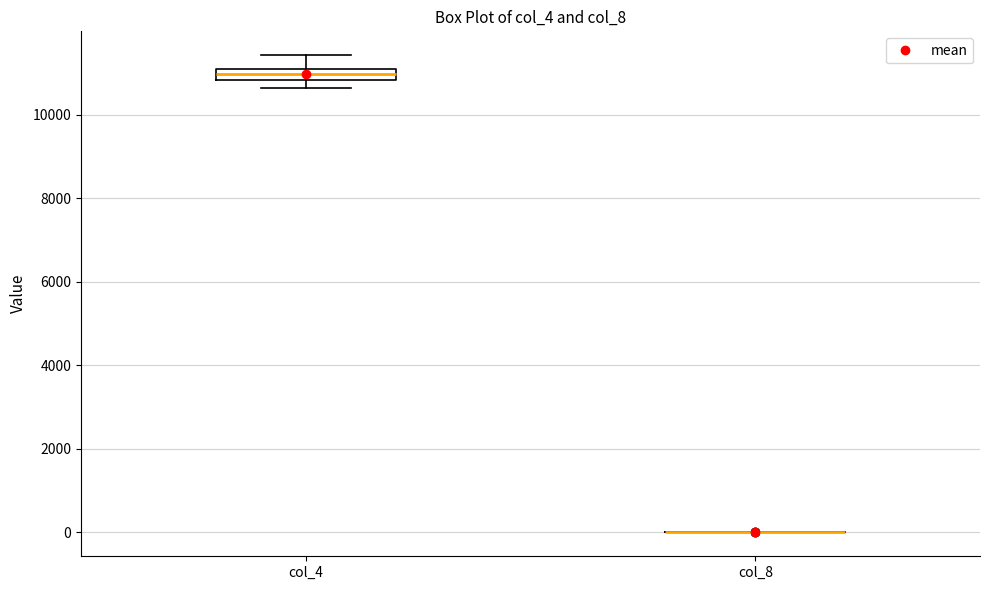

Which box is the tallest, from its lower edge to its upper edge?

col_4